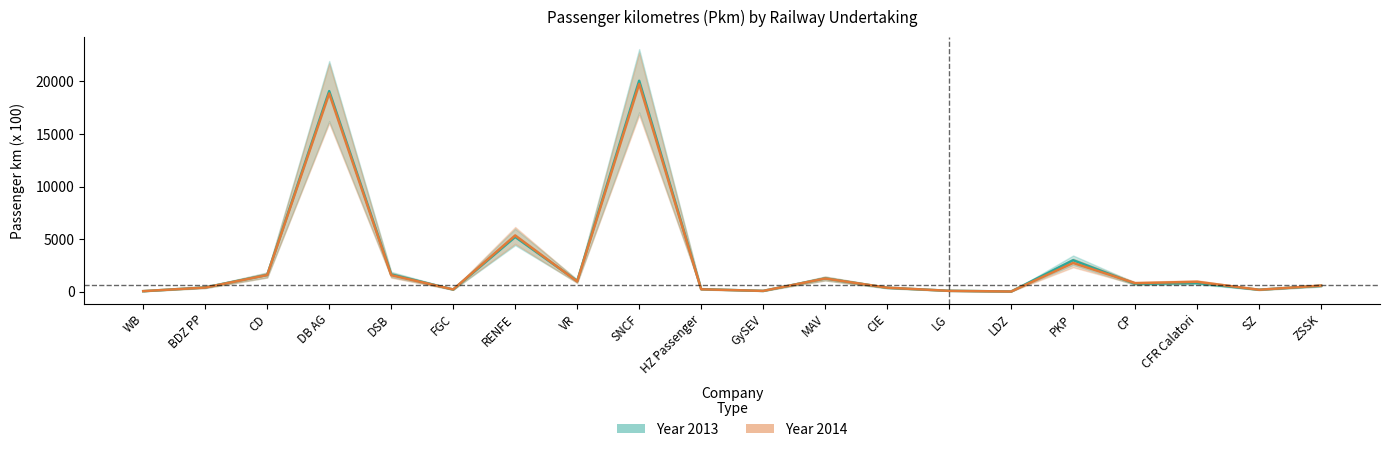

In Year 2014, how many points are lower than both neighbors (excluding endpoints)?

6